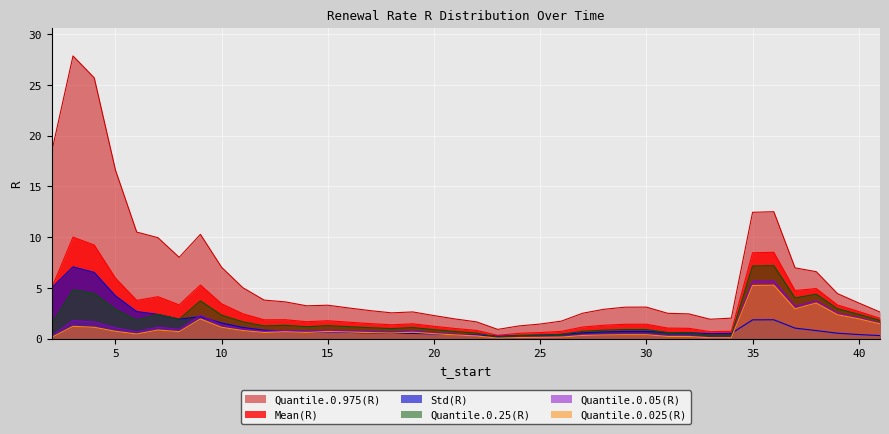

What is the highest value of the Quantile.0.025(R) series?

5.3